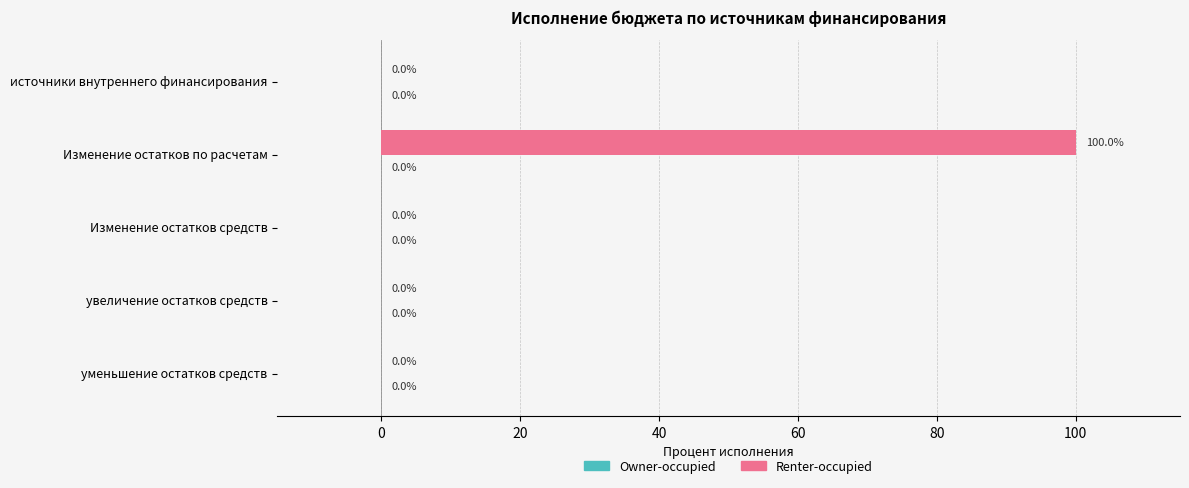

Is it true that the value at источники внутреннего финансирования is 69?

False